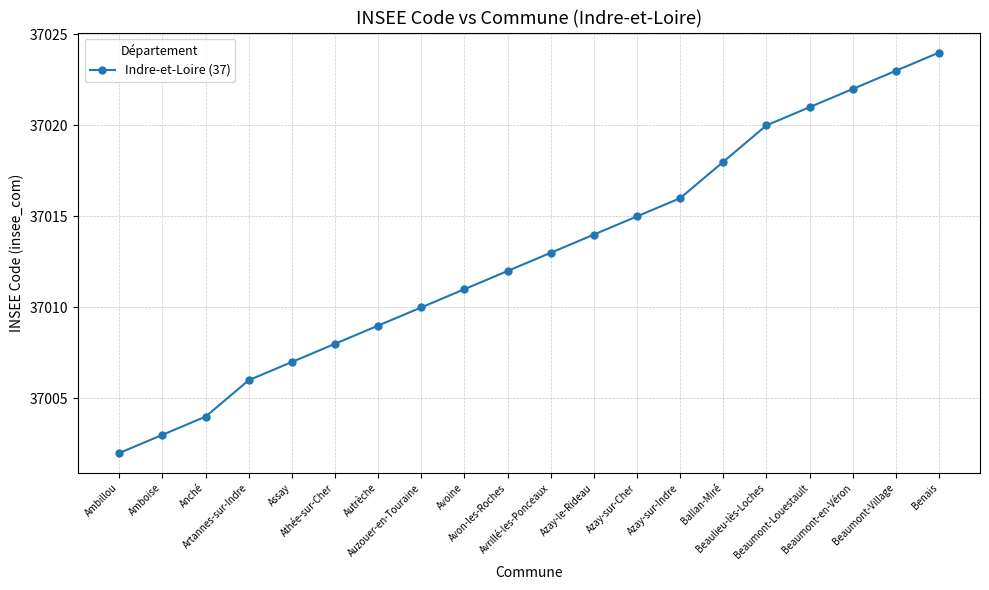

How many distinct data groups are displayed?

1